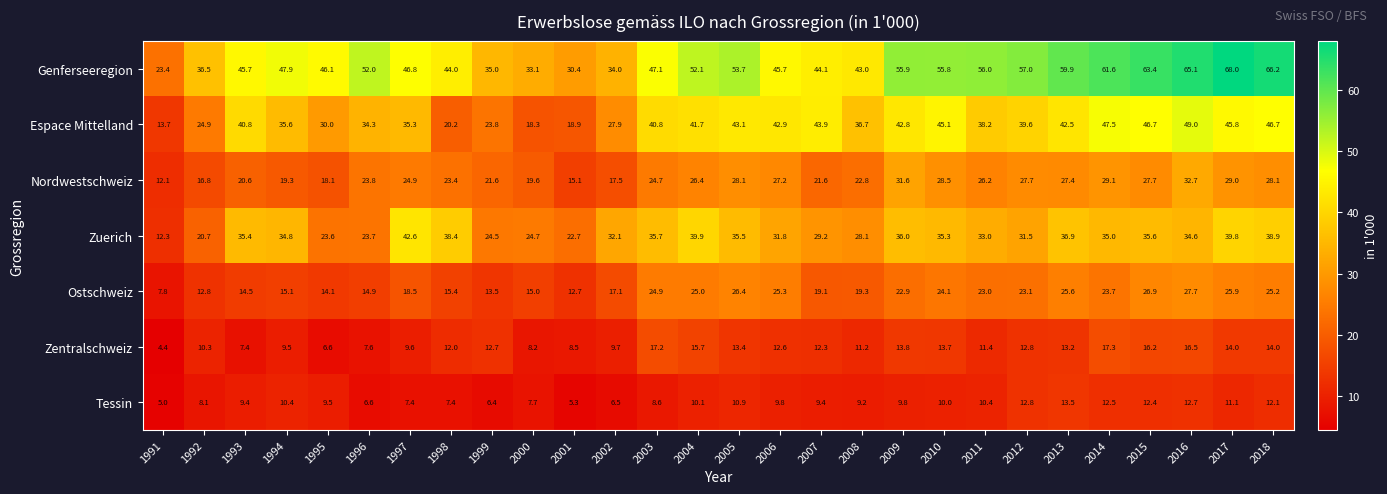

Which series has the largest total across all categories?

Genferseeregion